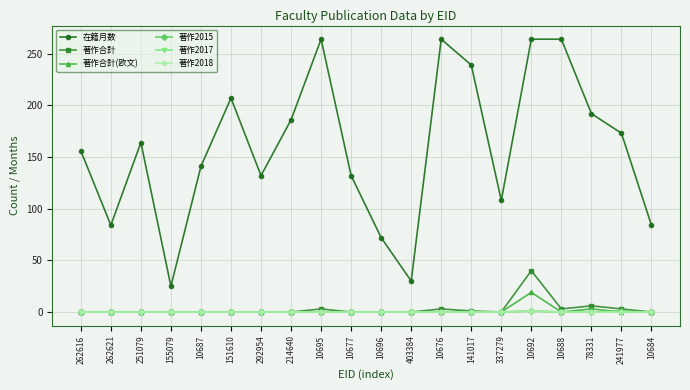

True or false: 在籍月数 and 著作2017 intersect in this chart.

False